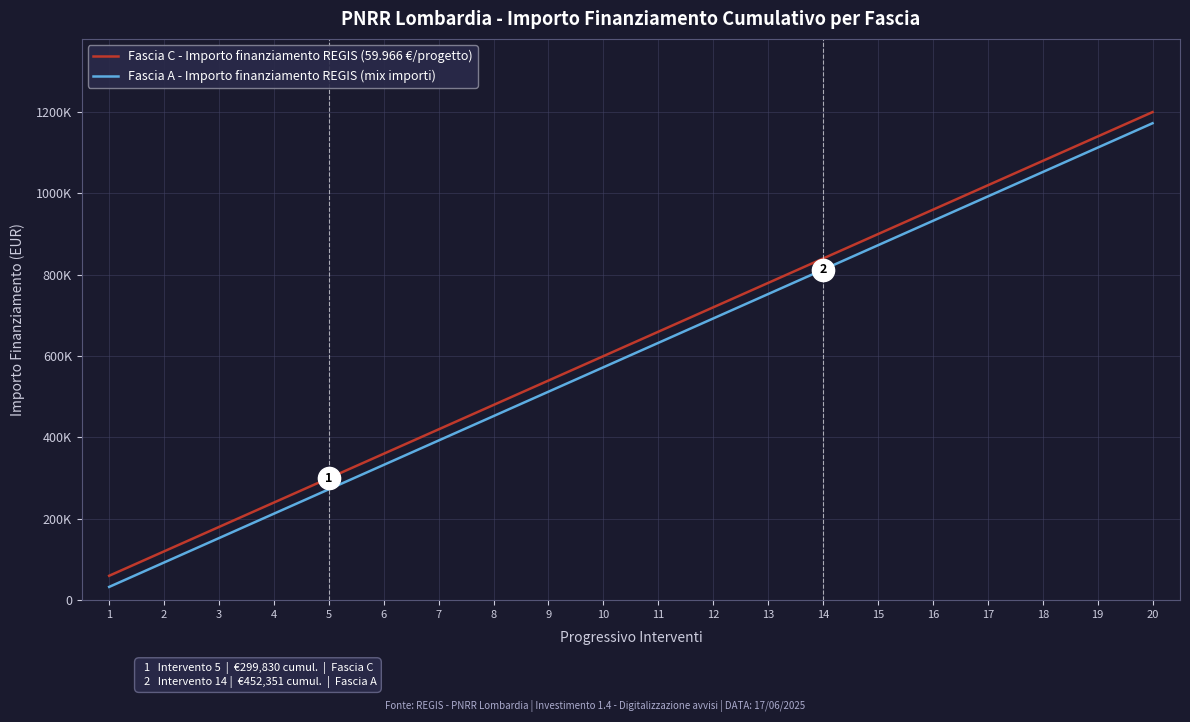

True or false: Fascia A - Importo finanziamento REGIS (mix importi) and Fascia C - Importo finanziamento REGIS (59.966 €/progetto) cross at least once.

False